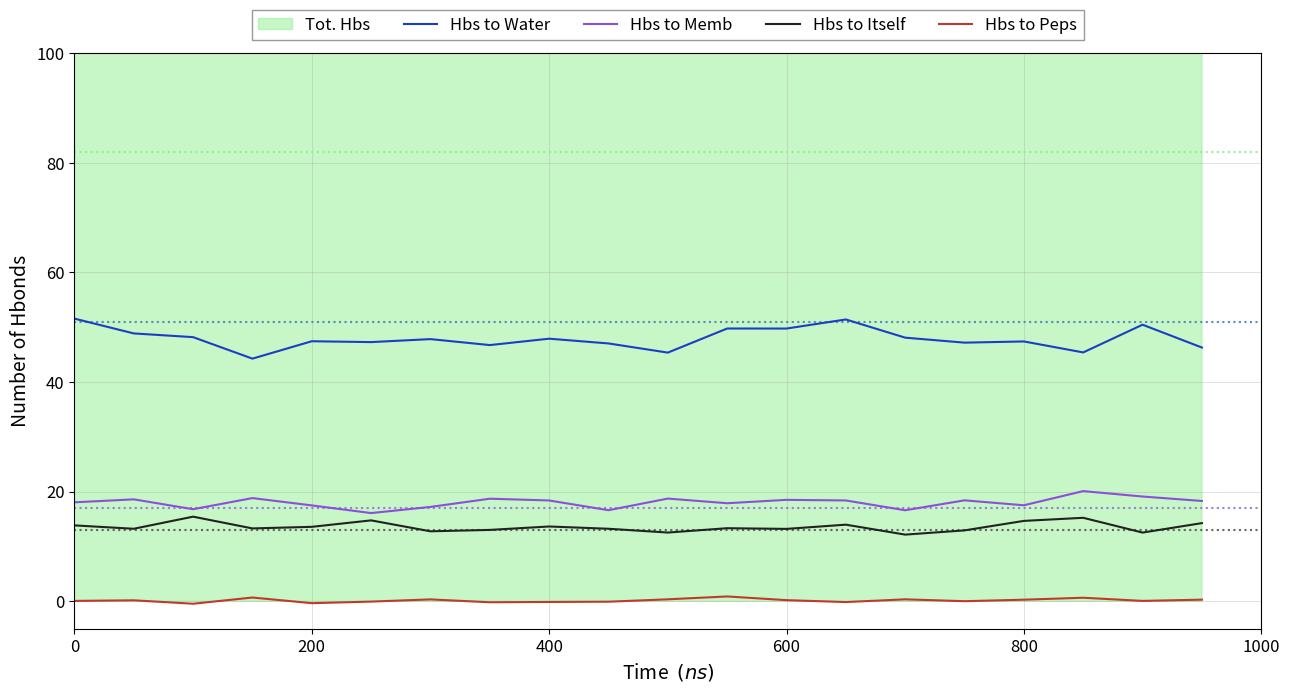

Does the chart have visible grid lines?

Yes